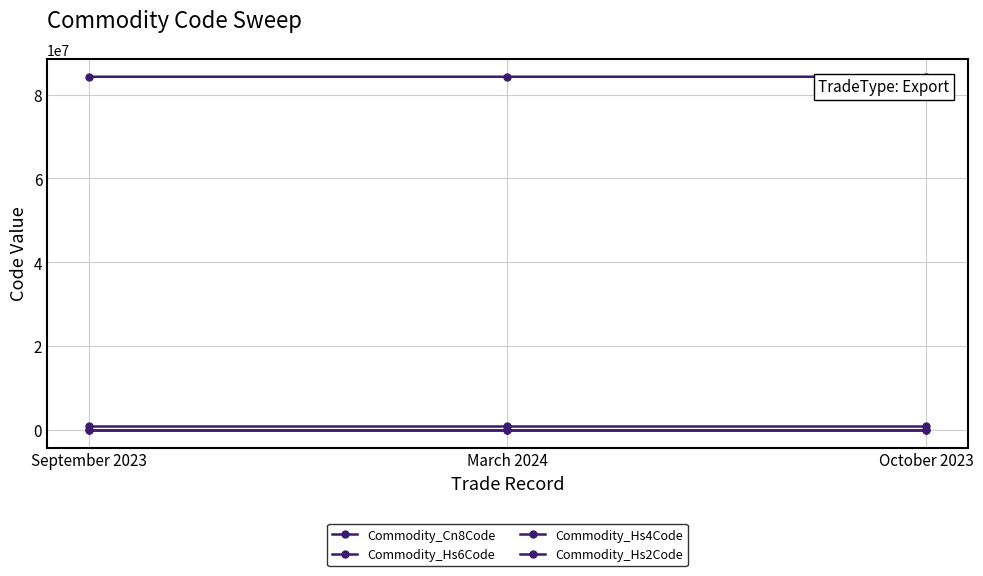

Does the chart have visible grid lines?

Yes